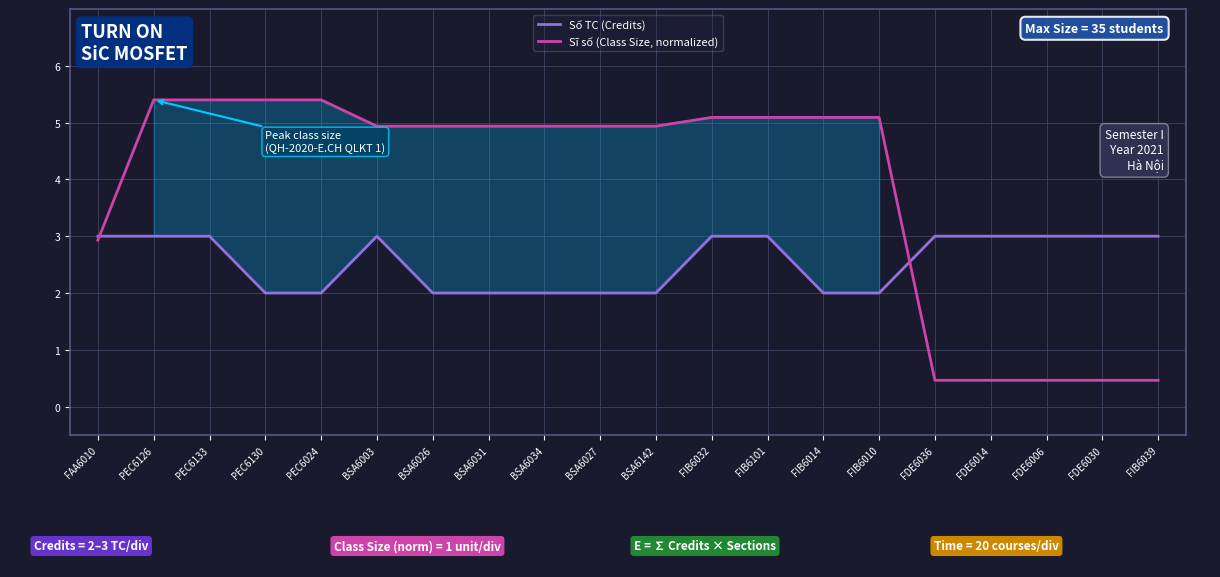

Reading left to right, extract all data points from this chart.

Số TC (Credits): FAA6010=3.0	PEC6126=3.0	PEC6133=3.0	PEC6130=2.0	PEC6024=2.0	BSA6003=3.0	BSA6026=2.0	BSA6031=2.0	BSA6034=2.0	BSA6027=2.0	BSA6142=2.0	FIB6032=3.0	FIB6101=3.0	FIB6014=2.0	FIB6010=2.0	FDE6036=3.0	FDE6014=3.0	FDE6006=3.0	FDE6030=3.0	FIB6039=3.0
Sĩ số (Class Size, normalized): FAA6010=2.9	PEC6126=5.4	PEC6133=5.4	PEC6130=5.4	PEC6024=5.4	BSA6003=4.9	BSA6026=4.9	BSA6031=4.9	BSA6034=4.9	BSA6027=4.9	BSA6142=4.9	FIB6032=5.1	FIB6101=5.1	FIB6014=5.1	FIB6010=5.1	FDE6036=0.5	FDE6014=0.5	FDE6006=0.5	FDE6030=0.5	FIB6039=0.5